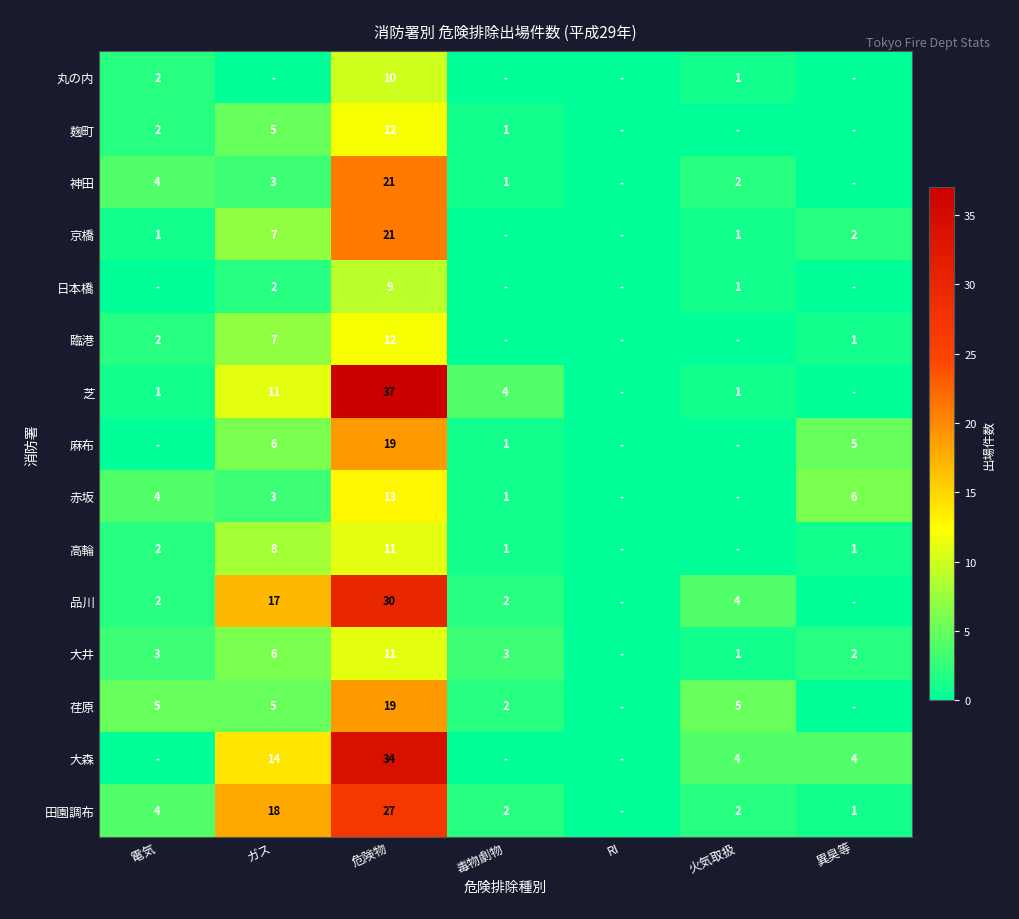

The 大森 series shows 7 at 異臭等. True or false?

False